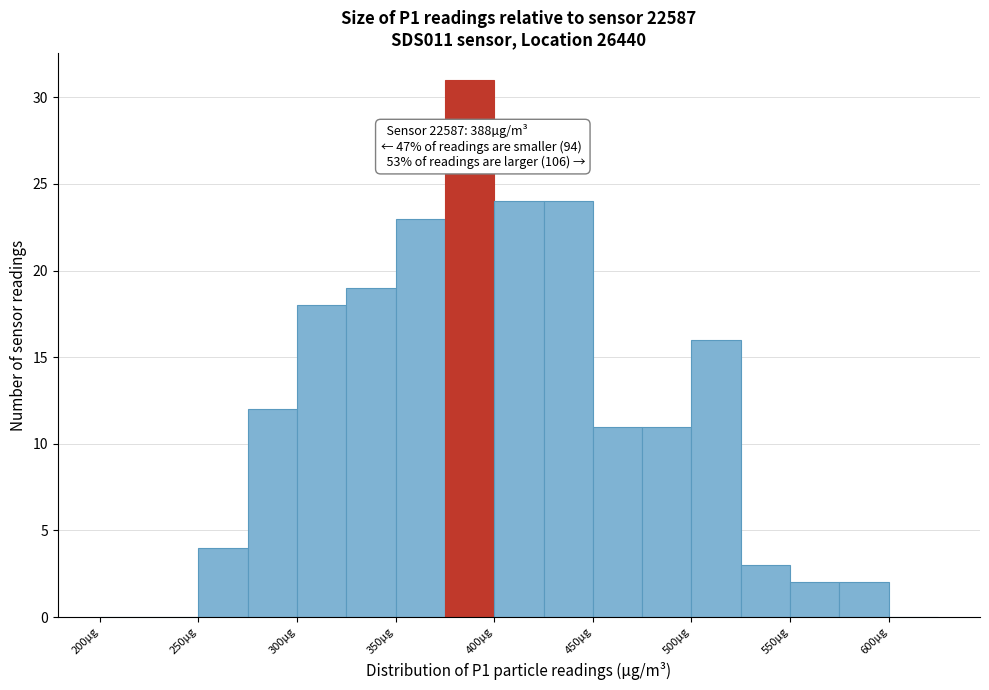

Which range on the x-axis has the tallest bar?

375 to 400